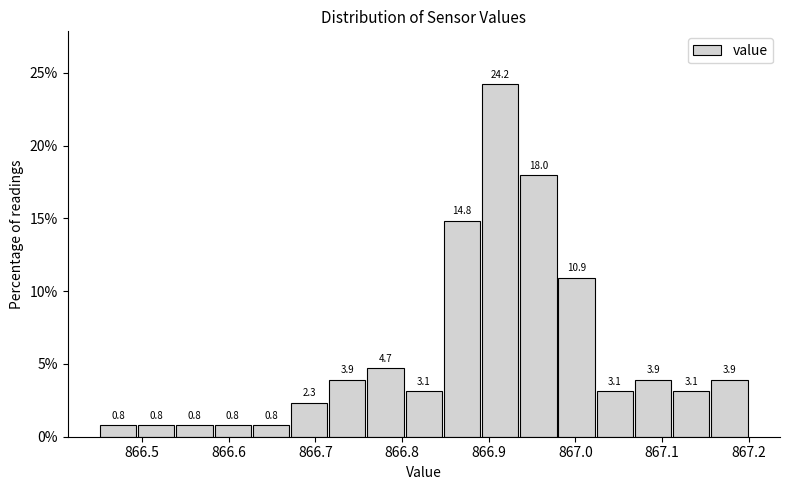

How tall is the bar that spans 866.49 to 866.54 on the x-axis? The bar edges are not printed on the chart, so give them approximately, as read against the axis.

0.8